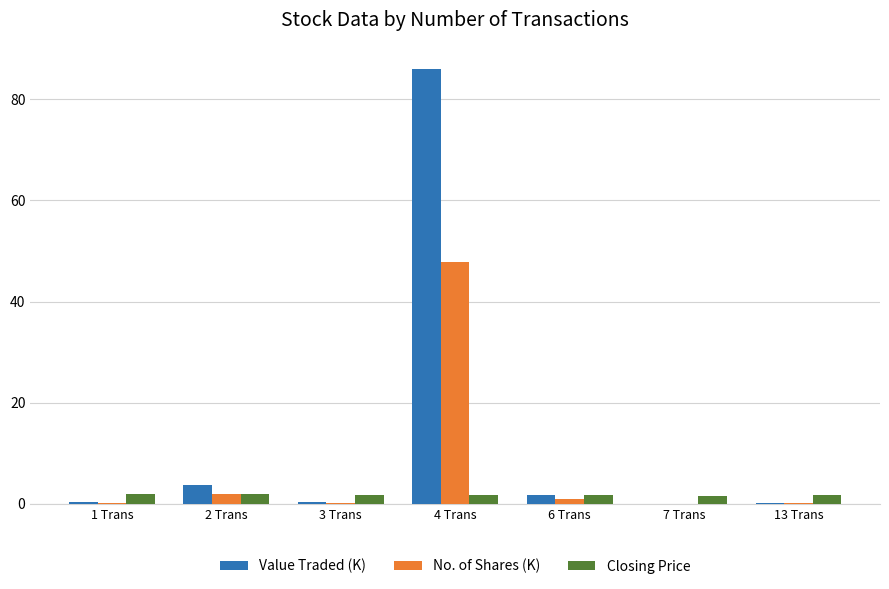

Which label corresponds to the largest value in the chart?

4 Trans